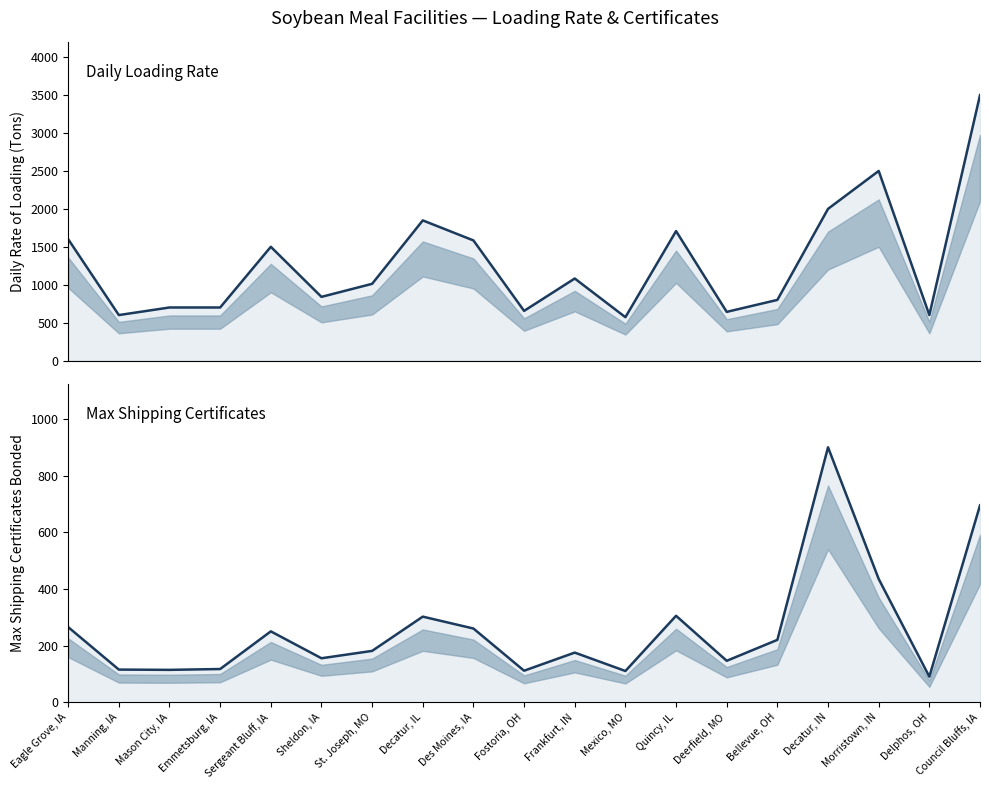

What is the value of the Daily Rate of Loading (Tons) point at the 17th from the left?

2500